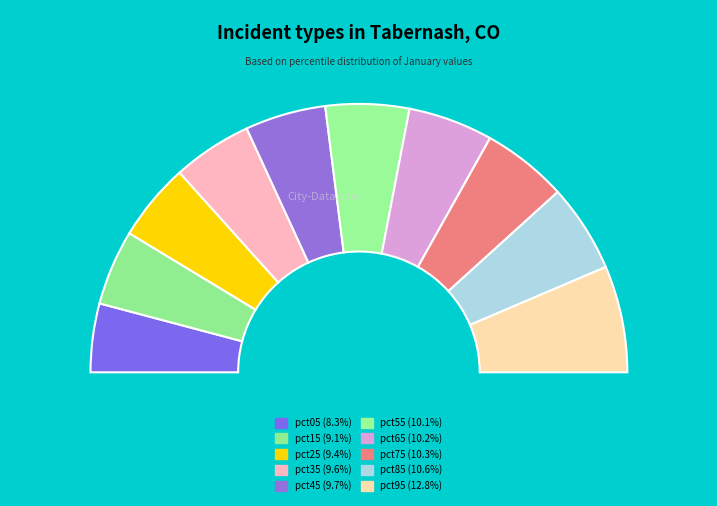

Which category has the biggest portion of the pie?

pct95